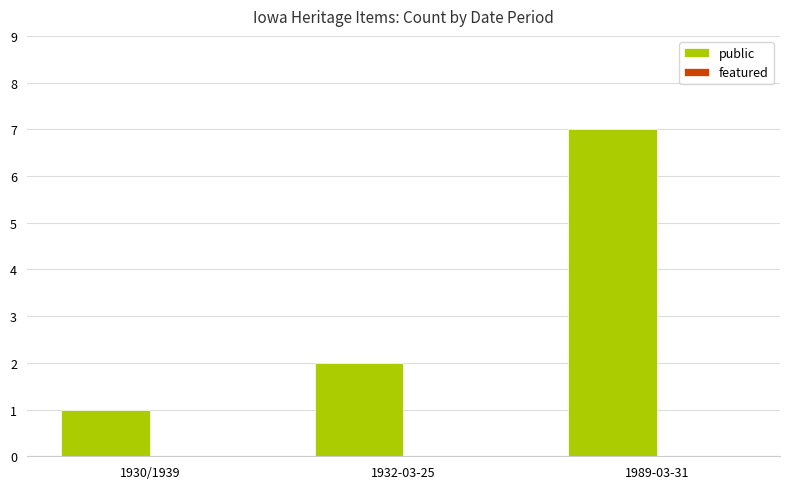

The value at 1930/1939 is 1. True or false?

True